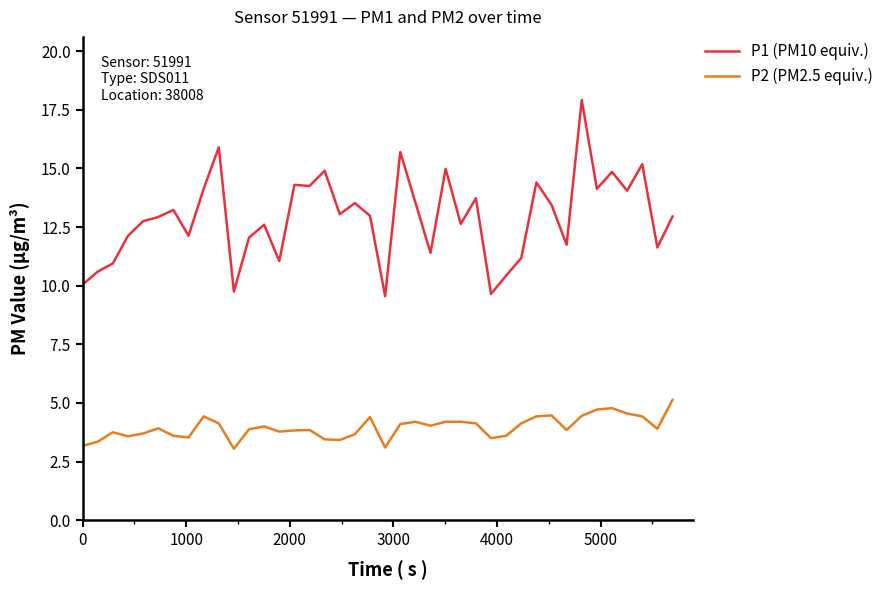

Which series has the largest range (max minus min)?

P1 (PM10 equiv.)